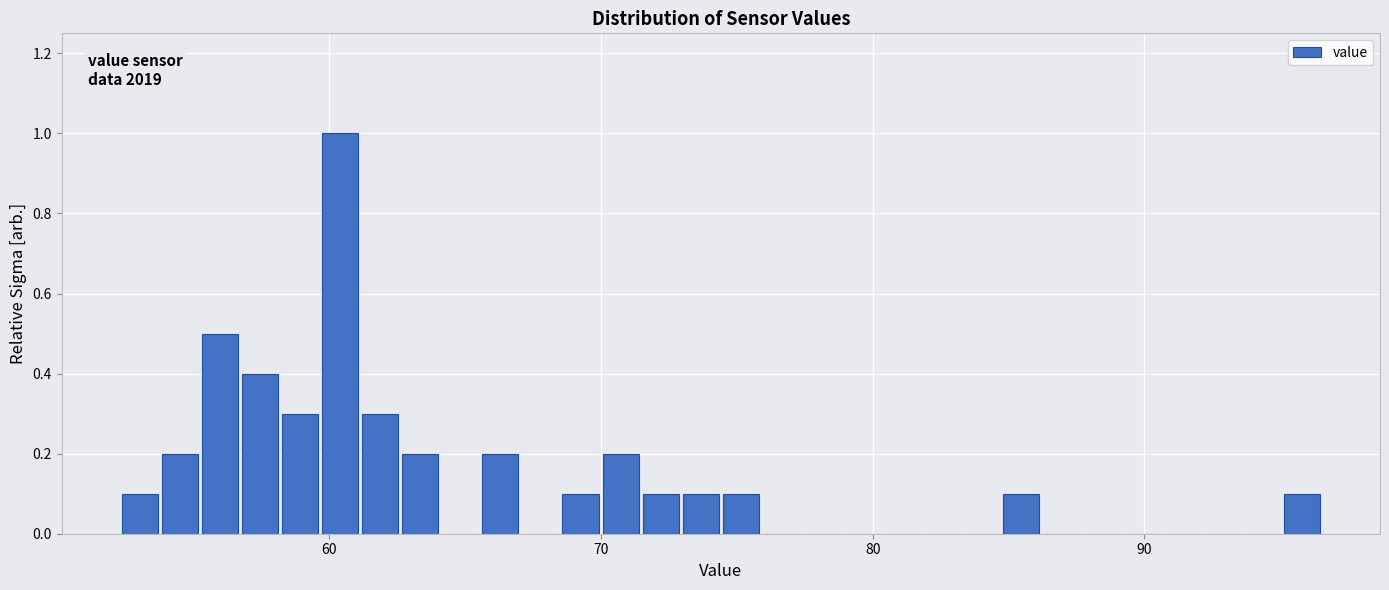

Read against the x-axis, roughly where is the centre of the tallest bar?

60